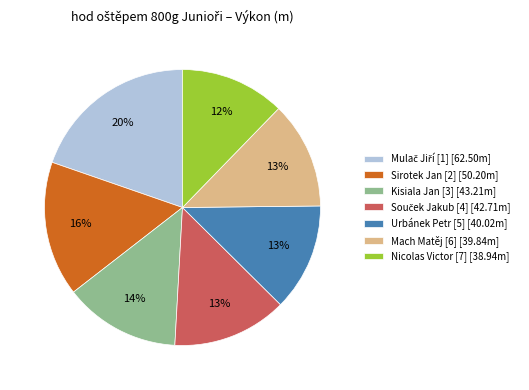

What is the ratio of the value at Sirotek Jan [2] [50.20m] to the value at Nicolas Victor [7] [38.94m]?

1.3